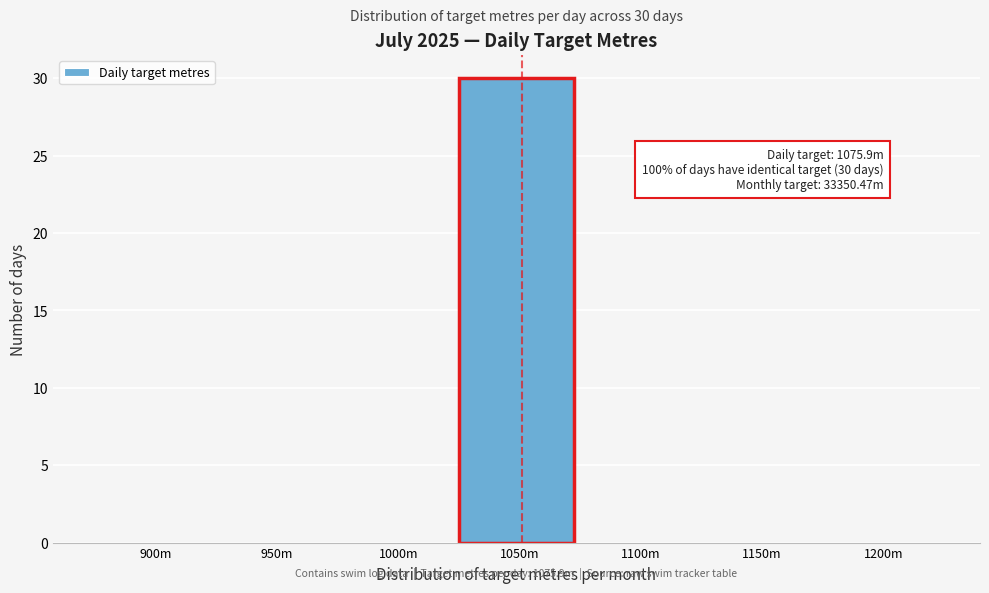

Reading left to right, list all the values displayed in this chart.

900m=0	950m=0	1000m=0	1050m=30	1100m=0	1150m=0	1200m=0